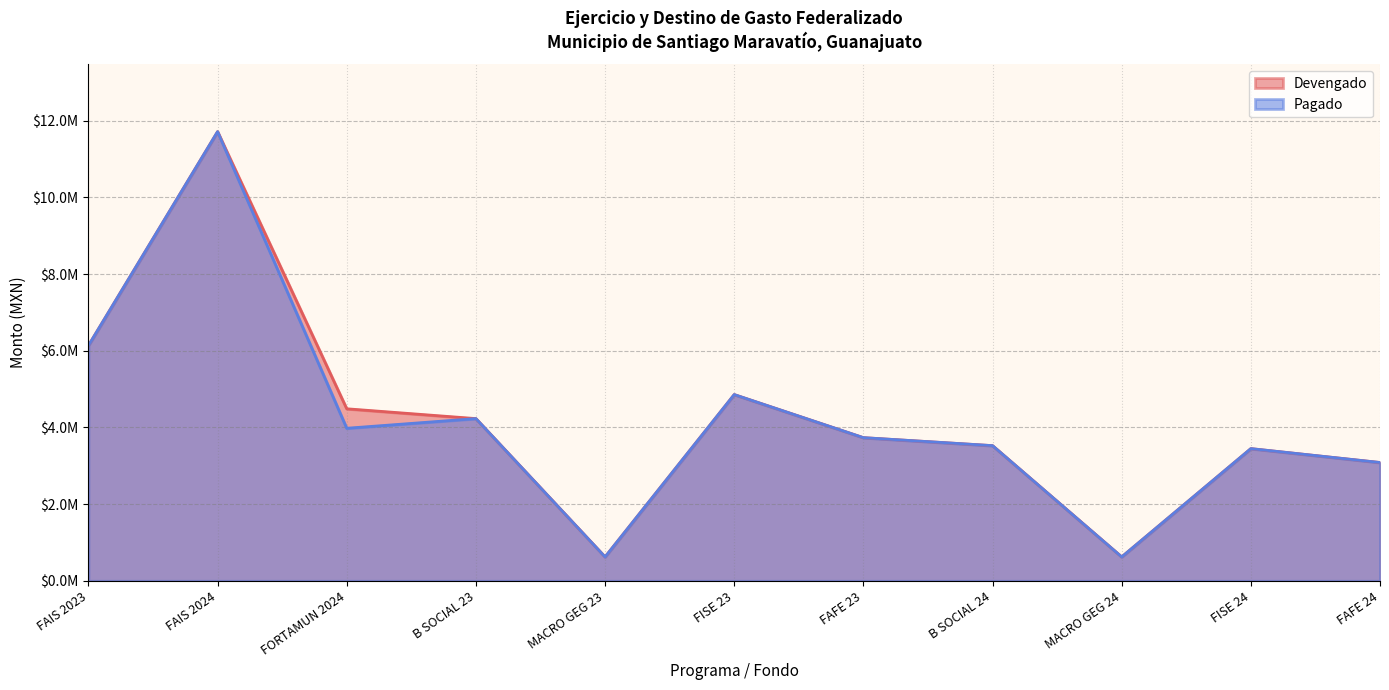

True or false: Devengado has a value of 4934832.3 at FAFE 23.

False